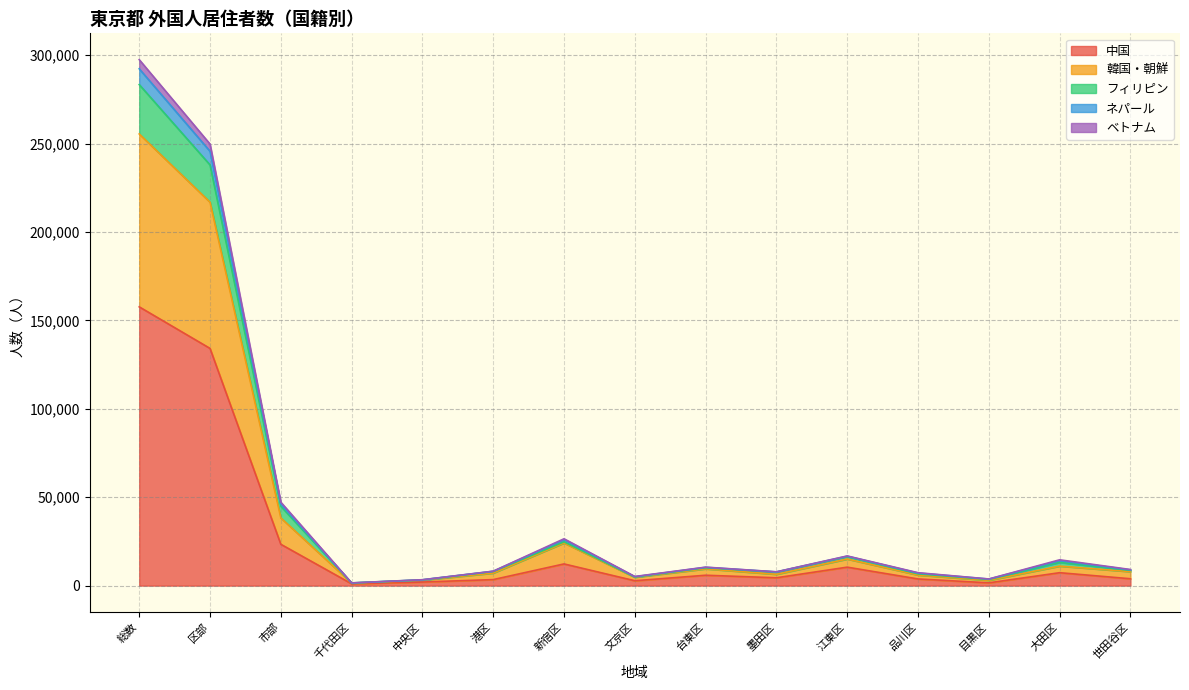

Is it true that 中国 equals 157650 at 総数?

True